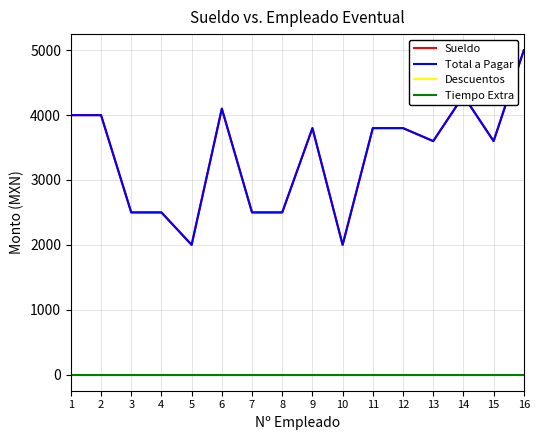

Is this an area chart (filled region under the line)?

No